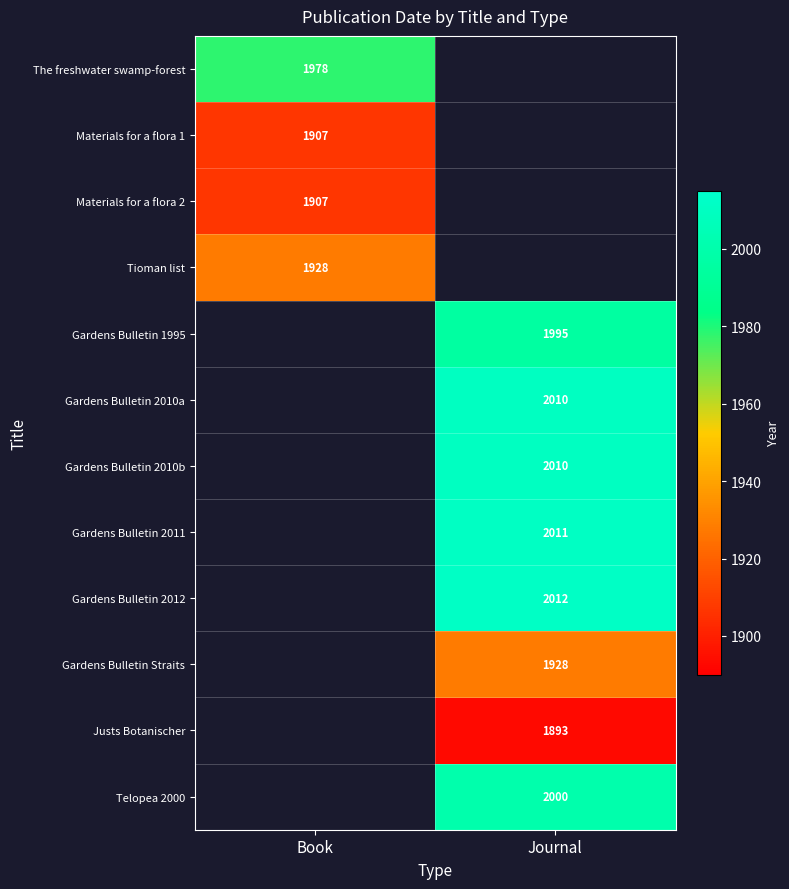

Is it true that Gardens Bulletin 2011 equals 3478.1 at Journal?

False